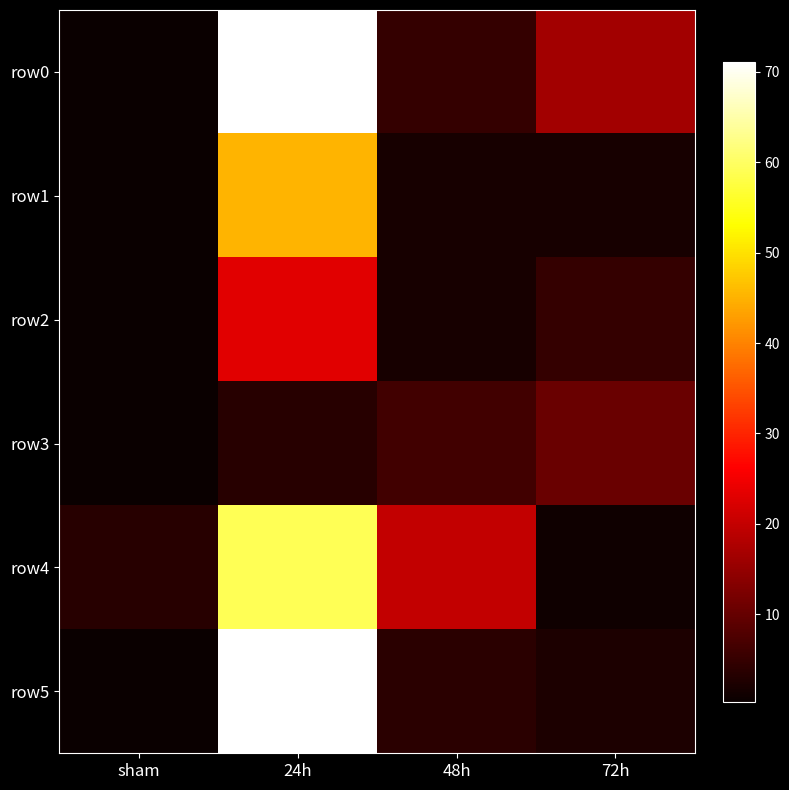

What is the maximum value shown in the chart?

71.1